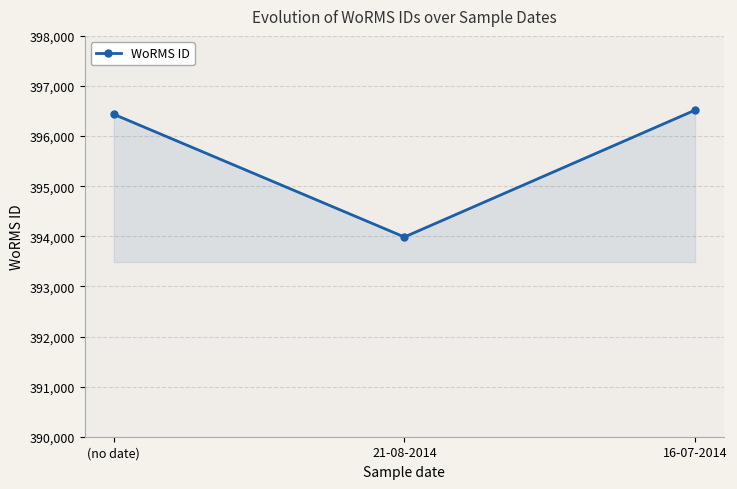

What is the label of the 2nd point from the left?

21-08-2014